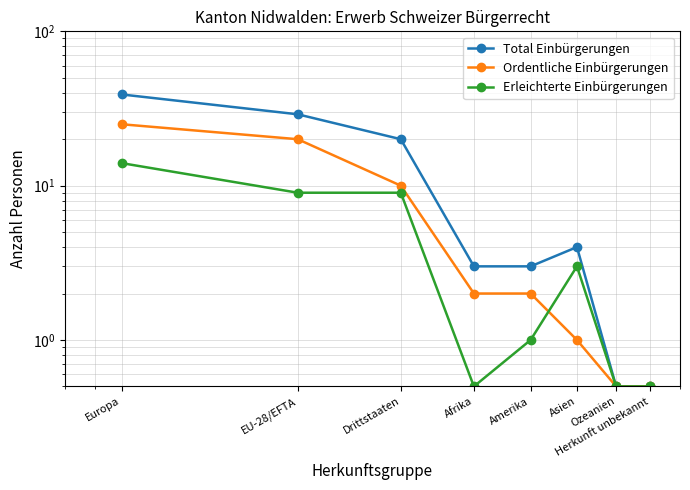

Which has a higher value, Asien or EU-28/EFTA?

EU-28/EFTA